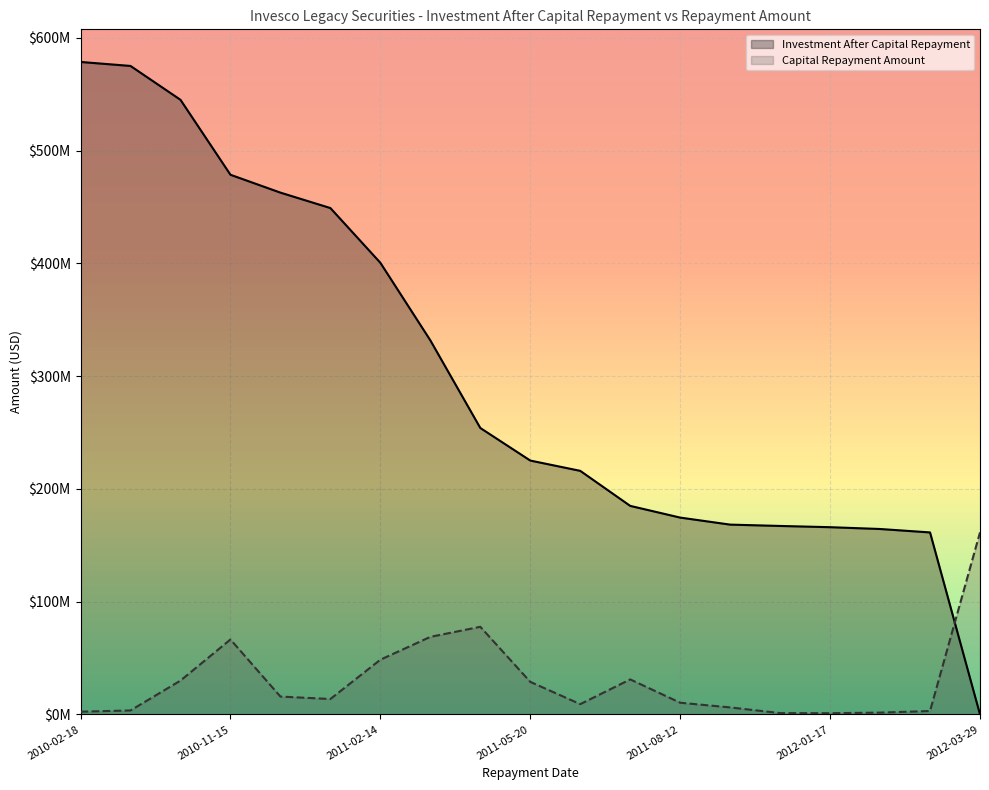

Is it true that Investment After Capital Repayment equals 253991379.9 at 8?

True